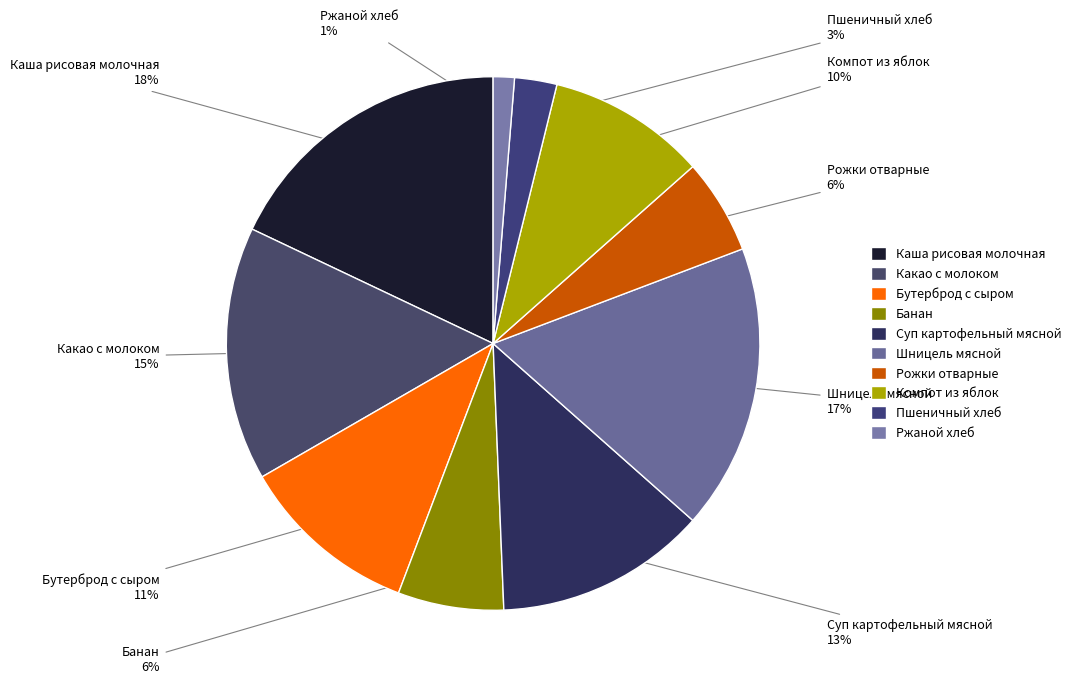

What is the smallest slice in the pie chart?

Ржаной хлеб